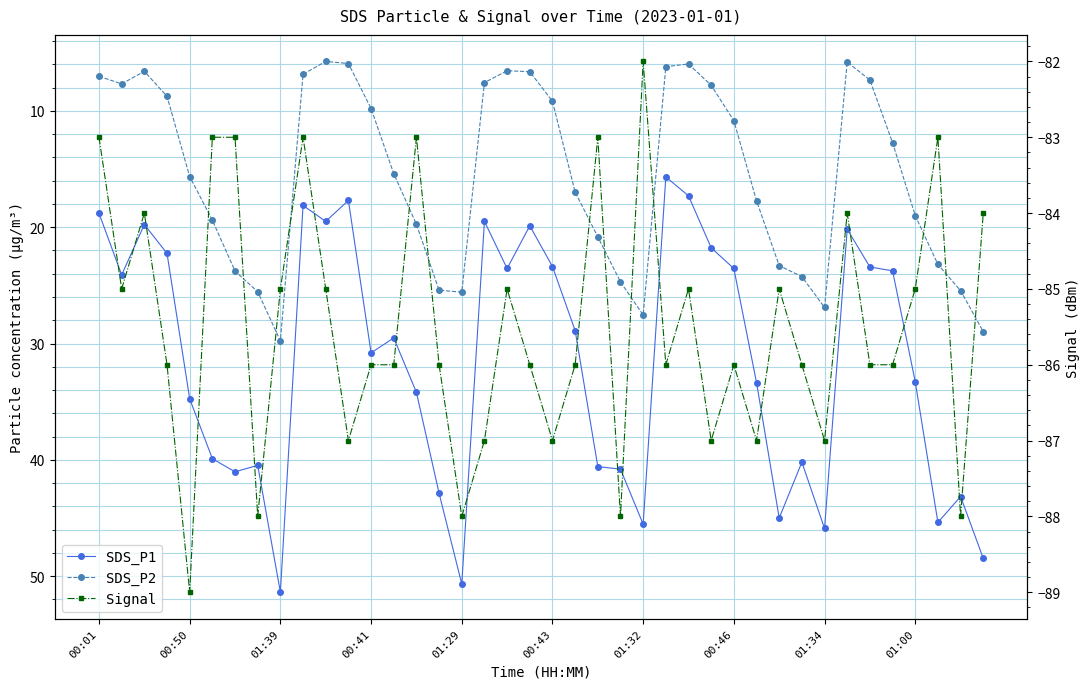

Is it true that SDS_P1 equals 23.8 at 35?

True